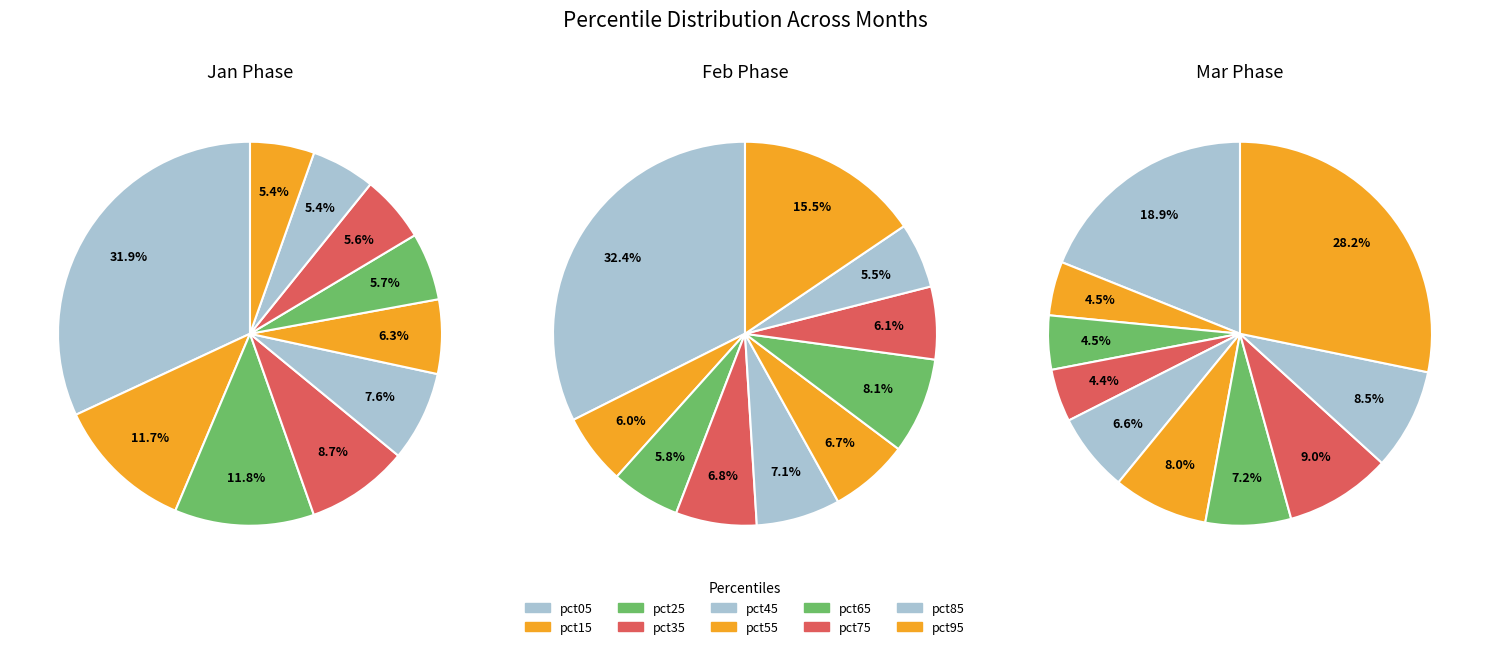

To the nearest percent, what is the combined percentage of pct85 and pct25?

13%